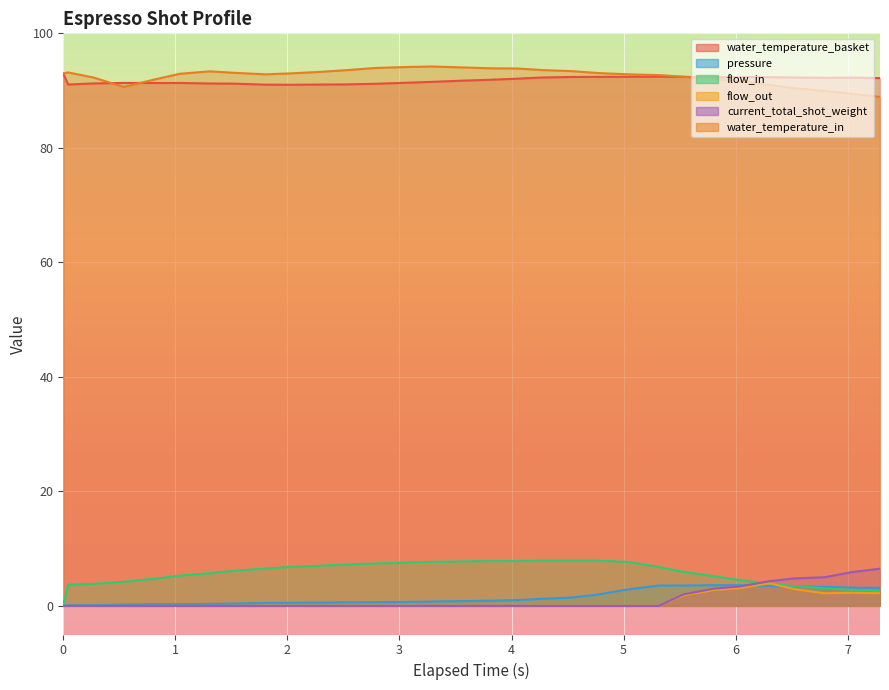

What is the value of the water_temperature_in point at the 7th from the left?

93.4